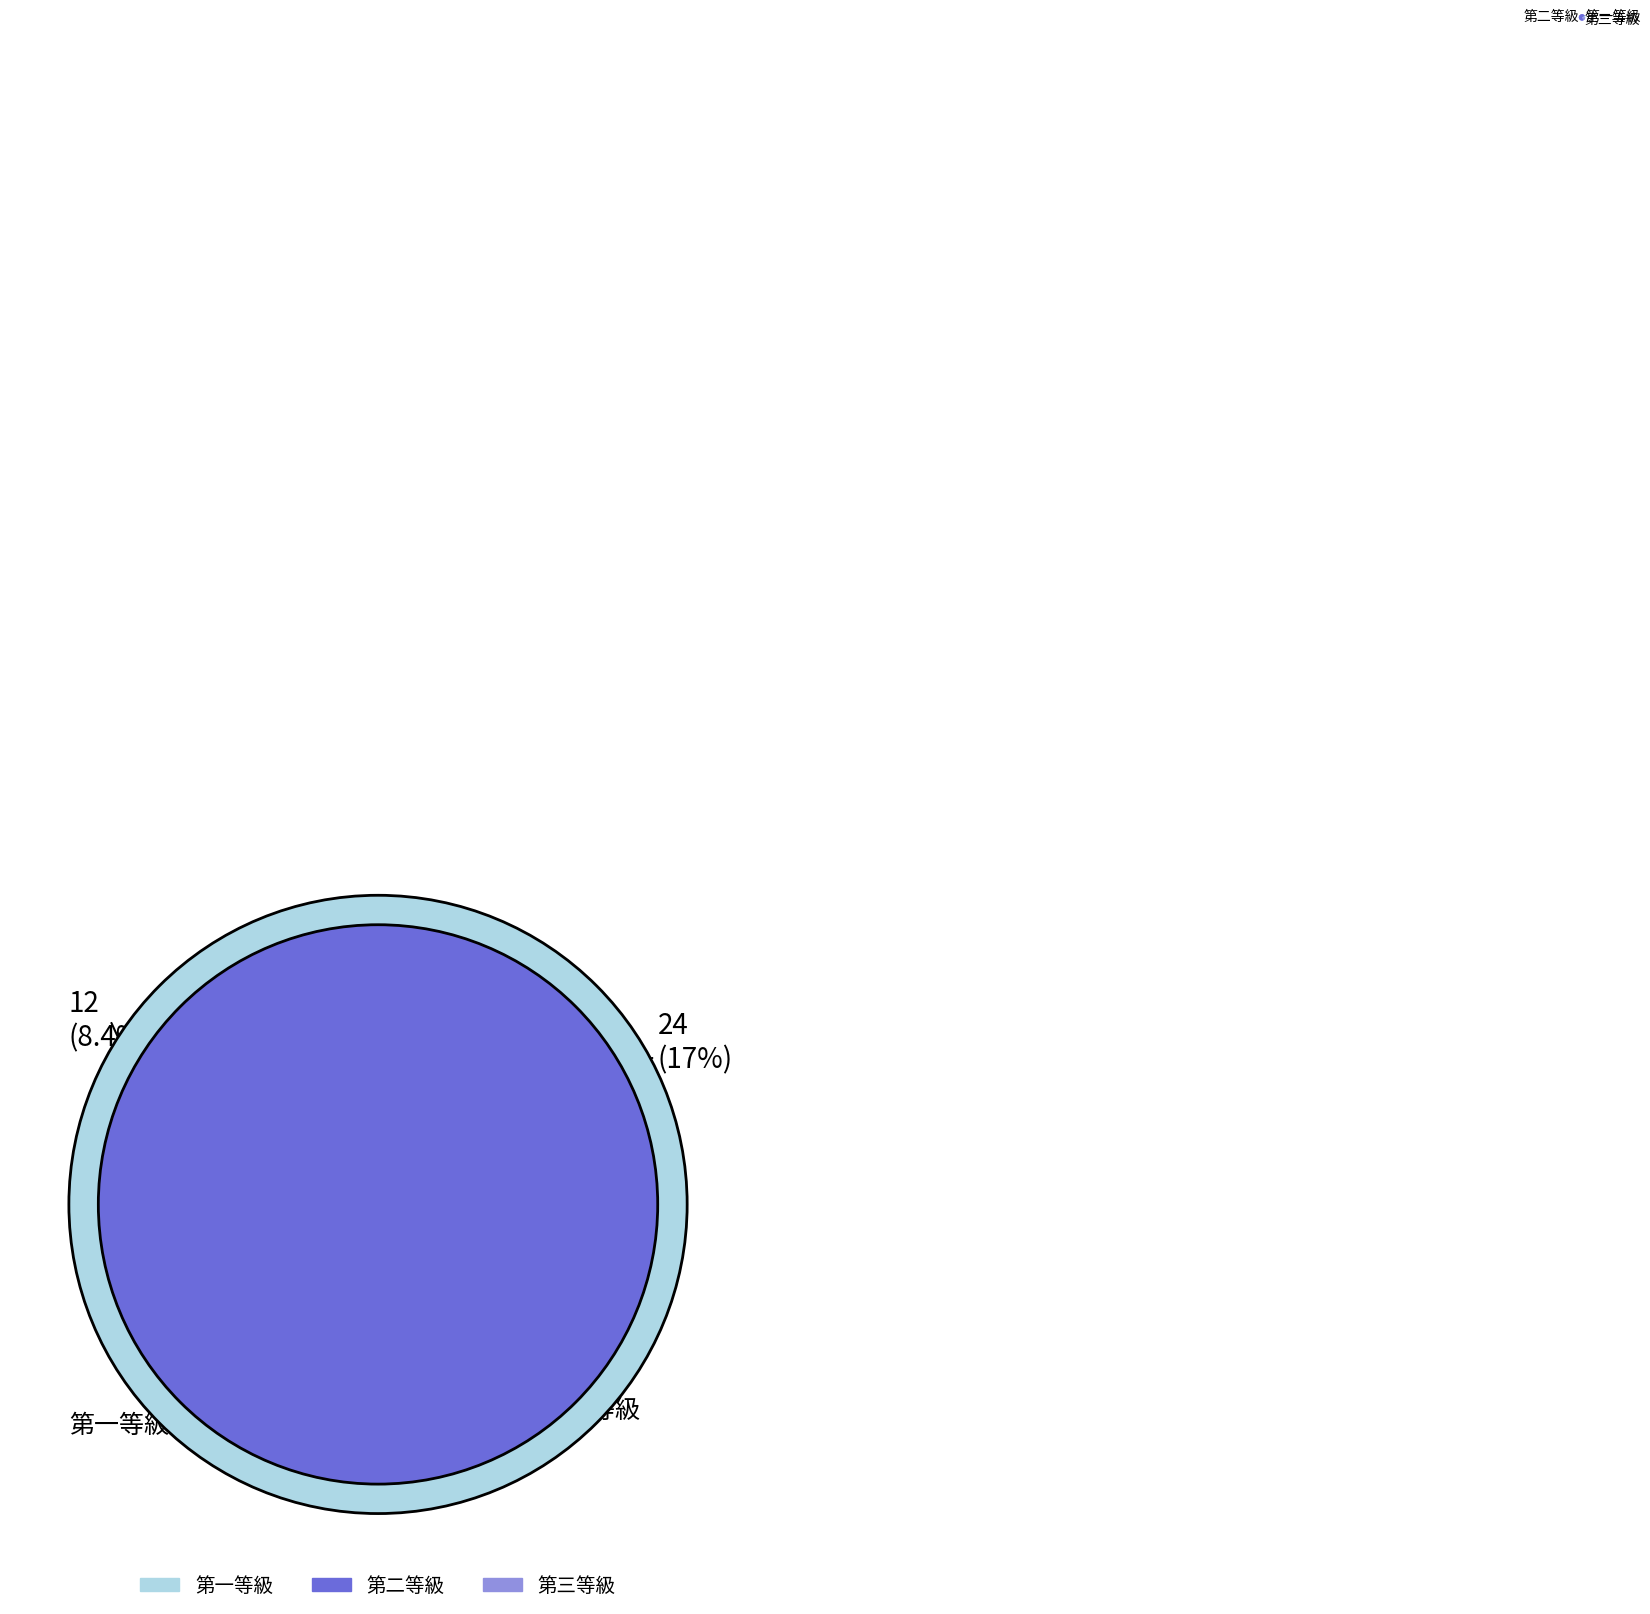

What is the total percentage of 第二等級 and 第三等級?

83.3%